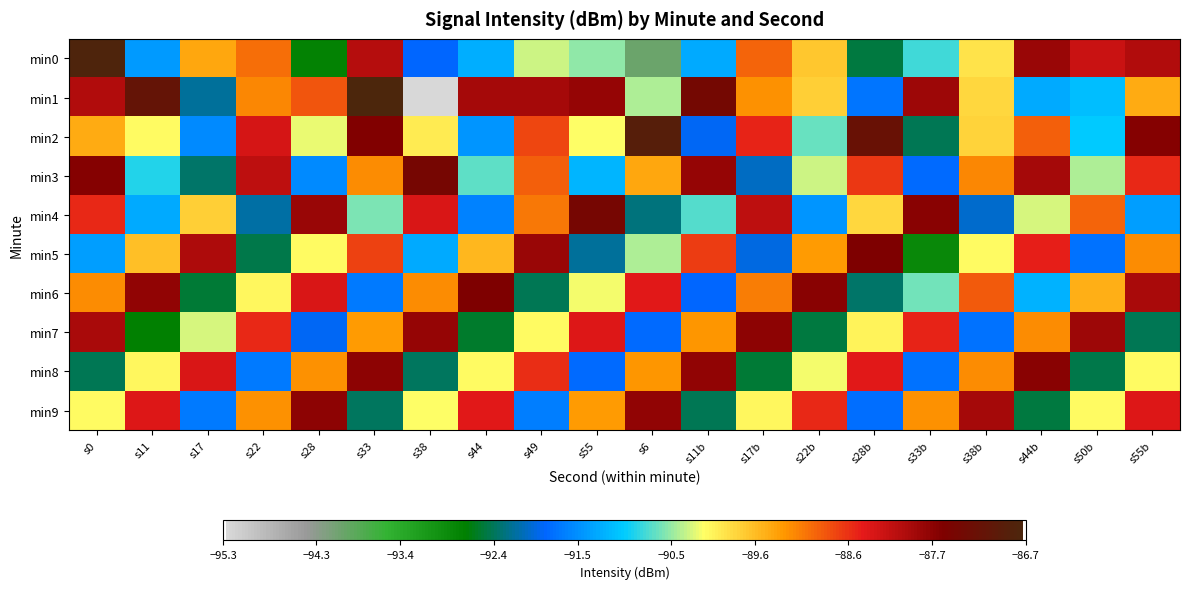

At which category does the chart reach its minimum across all series?

s38